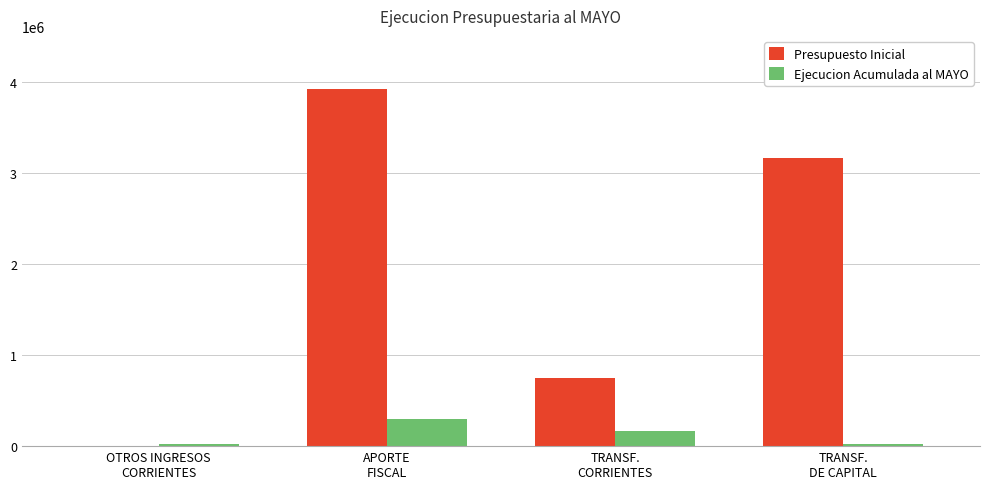

The Presupuesto Inicial series shows 1096678 at TRANSF.
CORRIENTES. True or false?

False